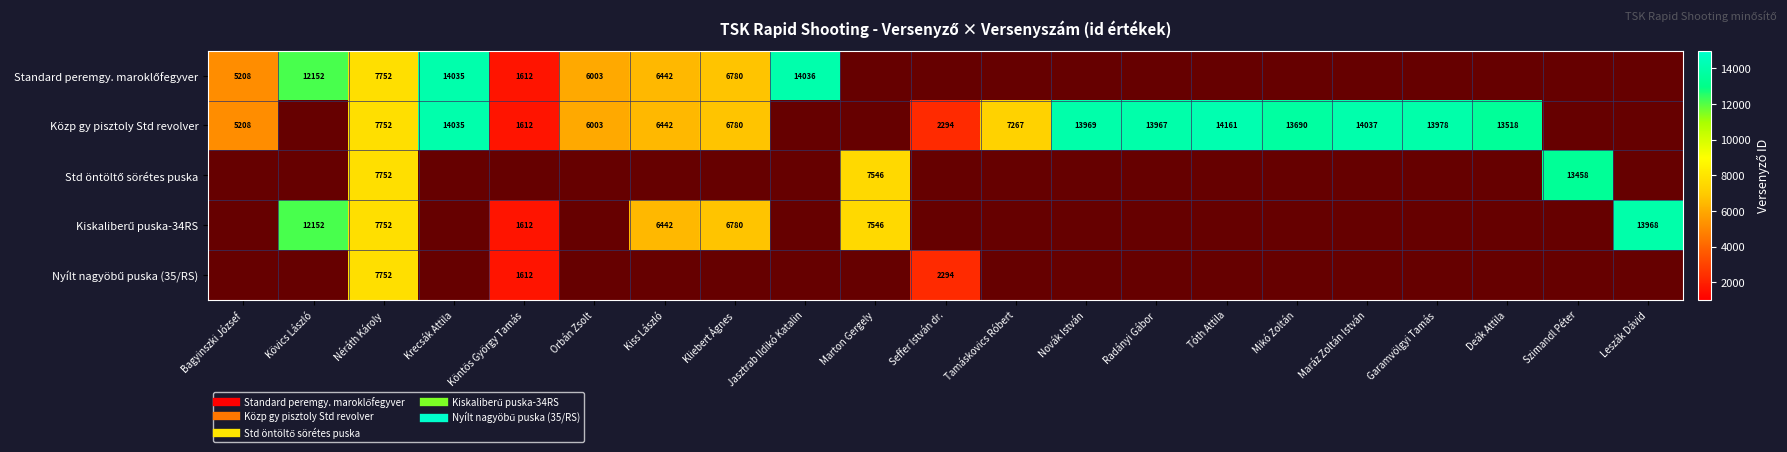

How many values in the Nyílt nagyöbű puska (35/RS) series exceed 2294?

1